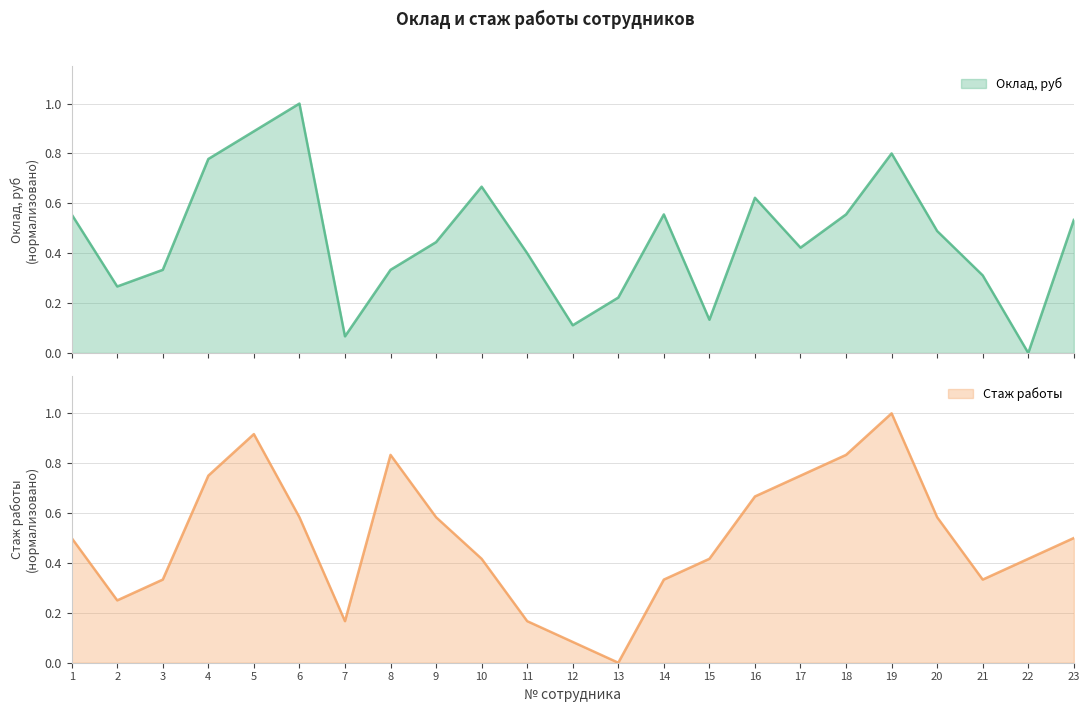

True or false: Оклад, руб has a value of 0.4 at 17.

True